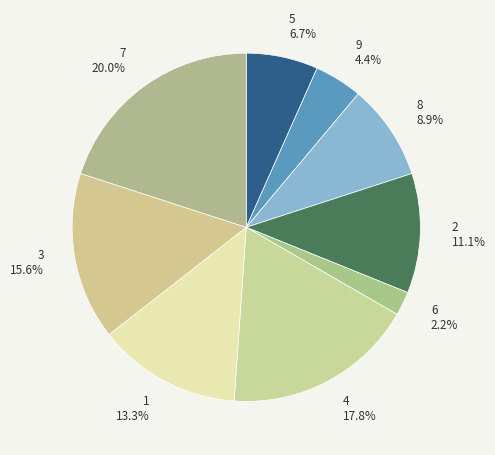

Which slice is the largest?

7